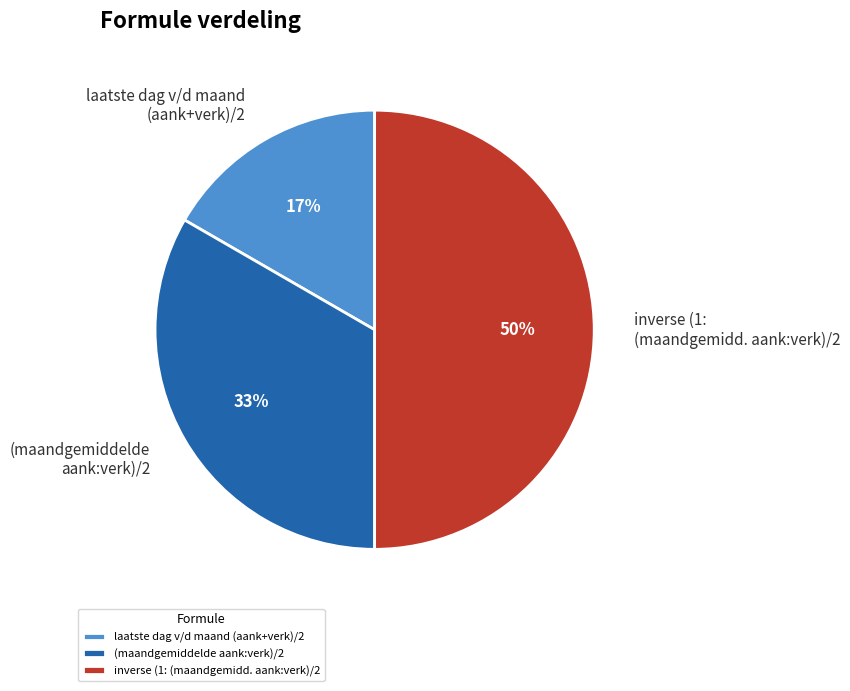

True or false: inverse (1: (maandgemidd. aank:verk)/2 accounts for 45% of the total.

False